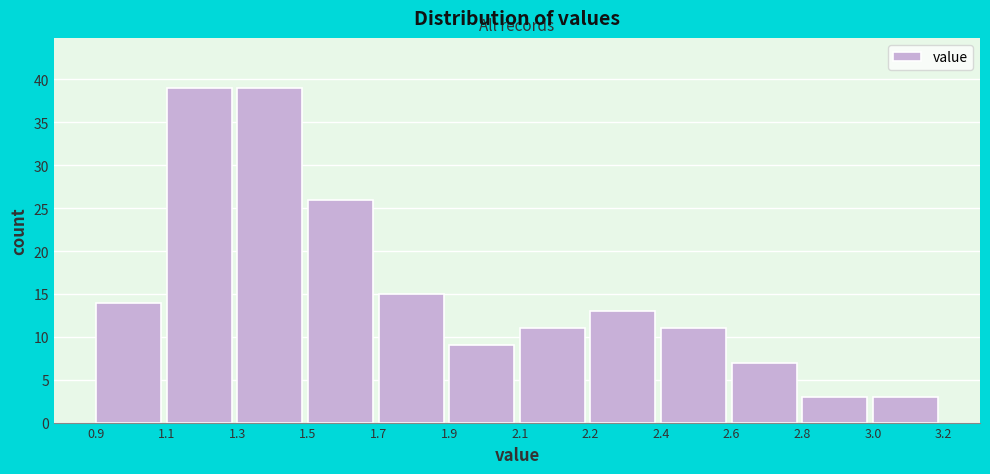

Reading right to left, extract all data points from this chart.

3	3	7	11	13	11	9	15	26	39	39	14